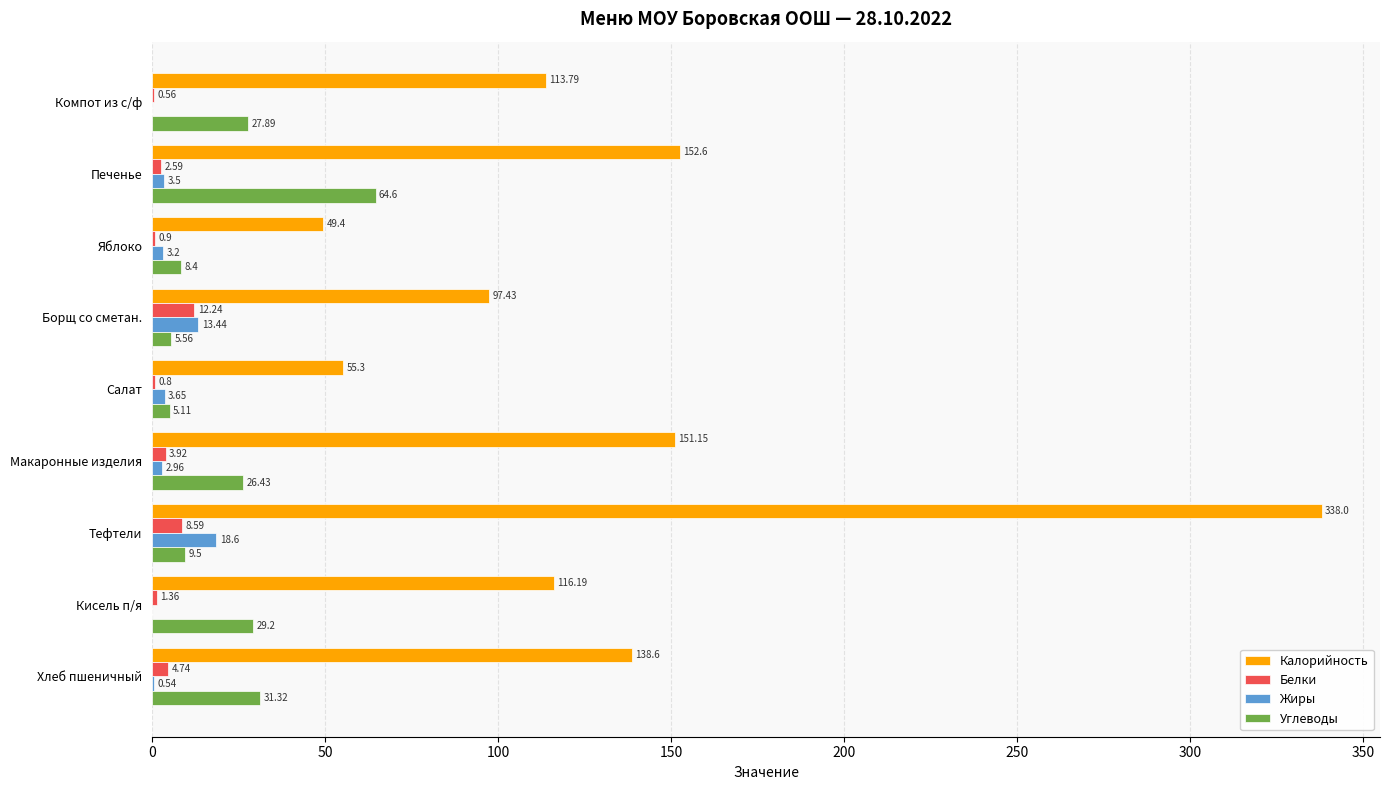

How many data points does each series have?

9